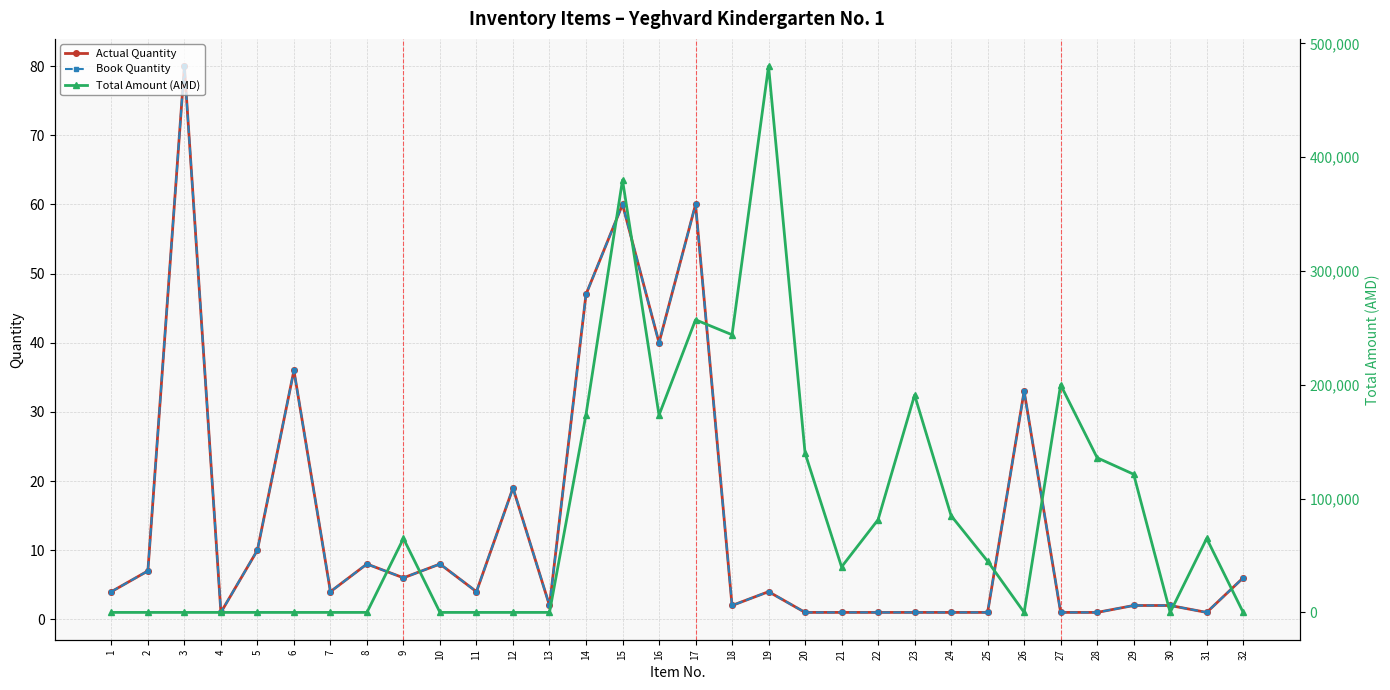

True or false: Book Quantity has a value of 8 at 10.

True